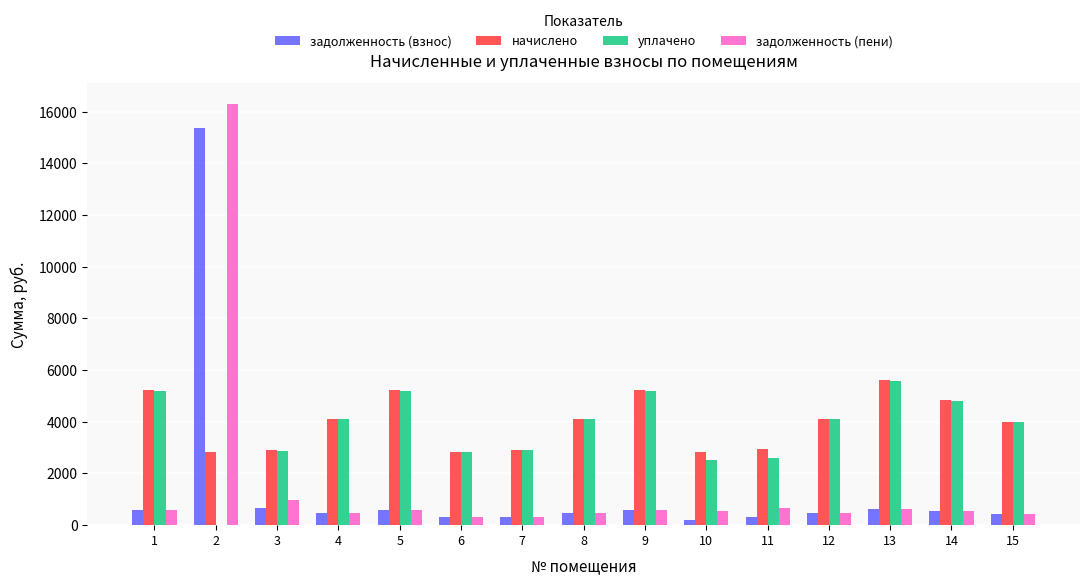

What is the maximum value for начислено?

5614.0